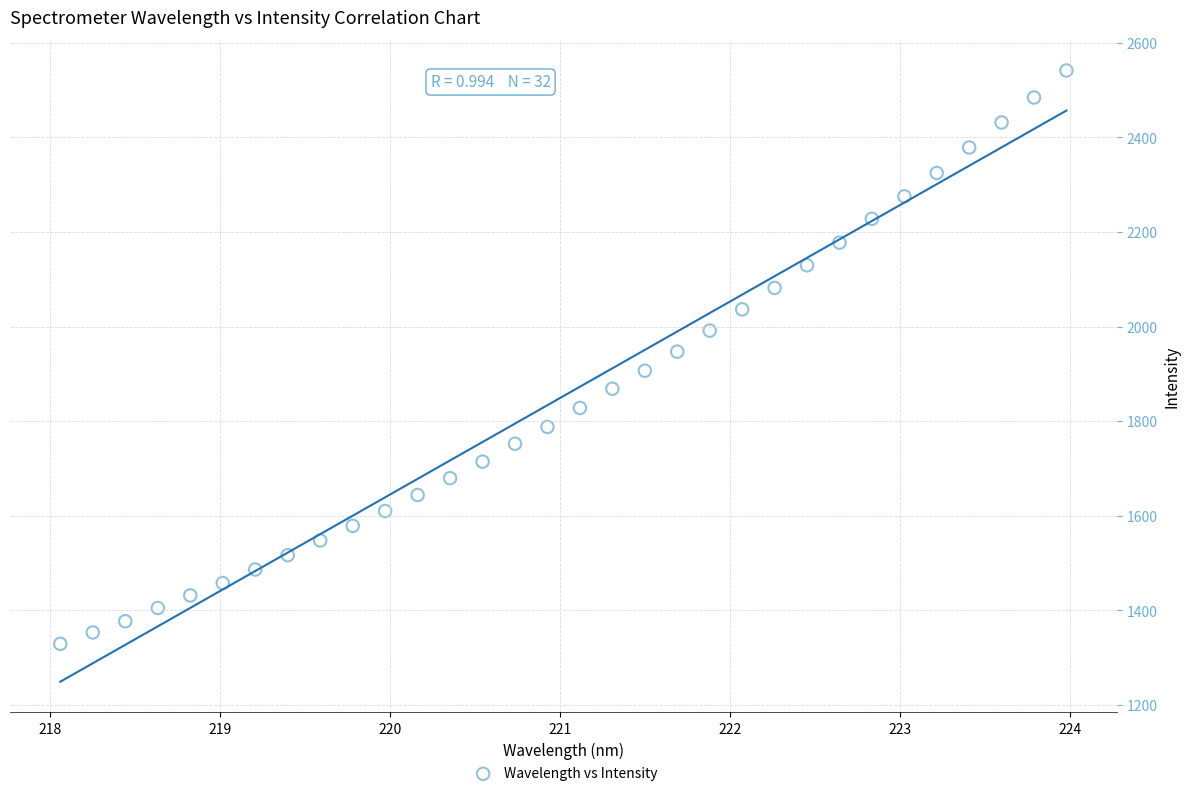

What is the range of X values (max minus min)?

5.9